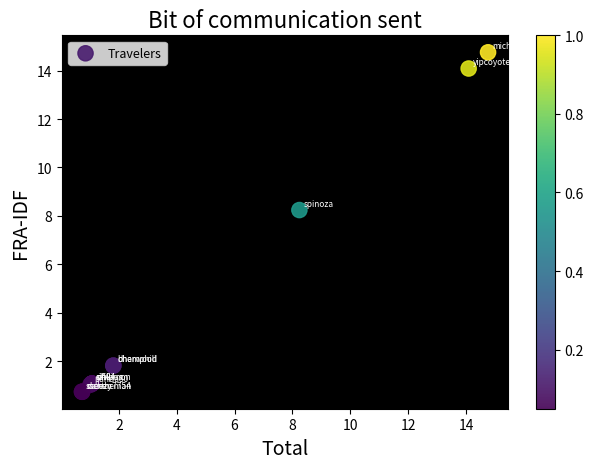

What Y value in the scatter plot is closest to 7?

8.2